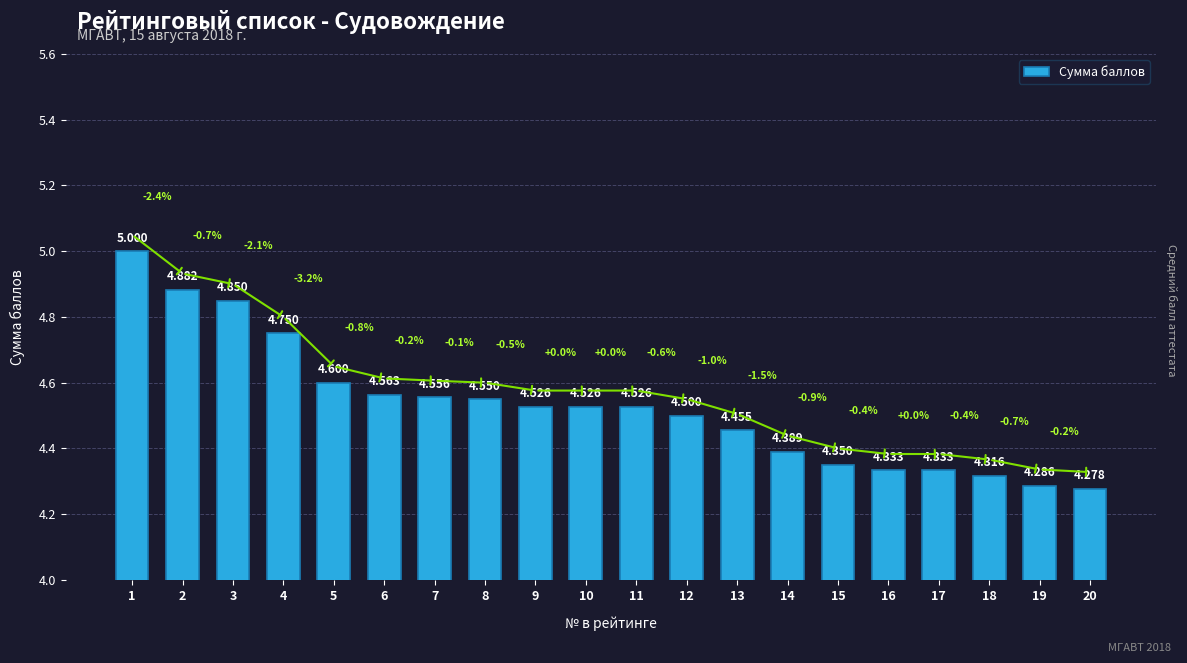

How many series are shown in this chart?

1